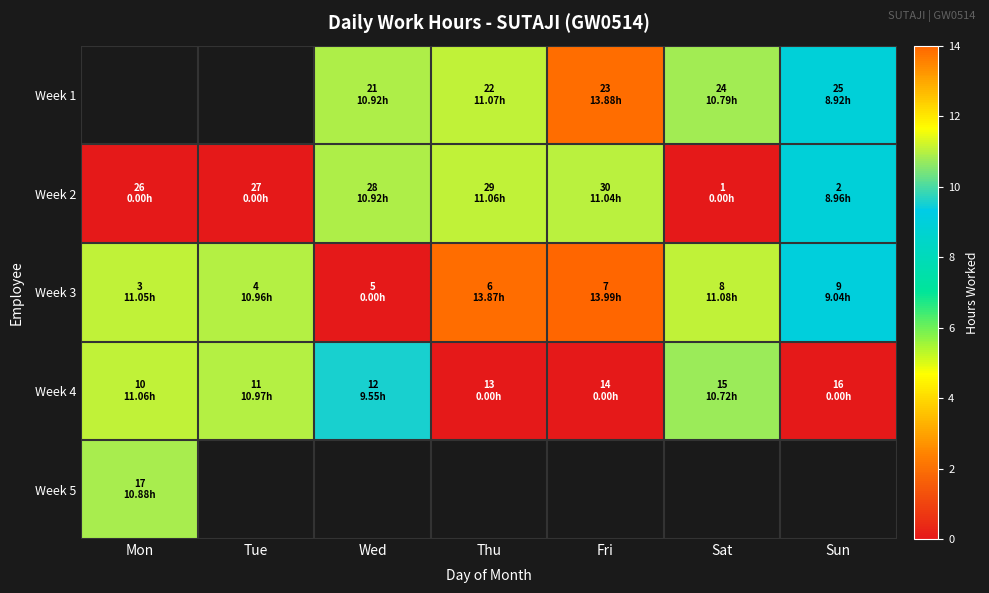

Is it true that Week 4 equals 18.6 at Mon?

False